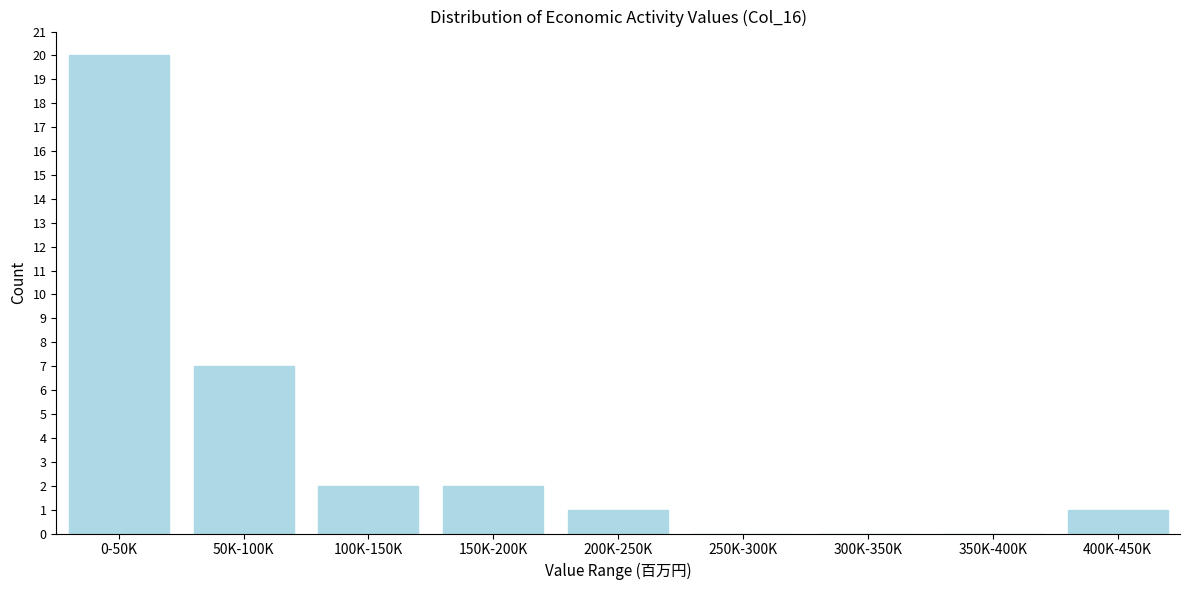

Reading left to right, list all the values displayed in this chart.

0-50K=20	50K-100K=7	100K-150K=2	150K-200K=2	200K-250K=1	250K-300K=0	300K-350K=0	350K-400K=0	400K-450K=1